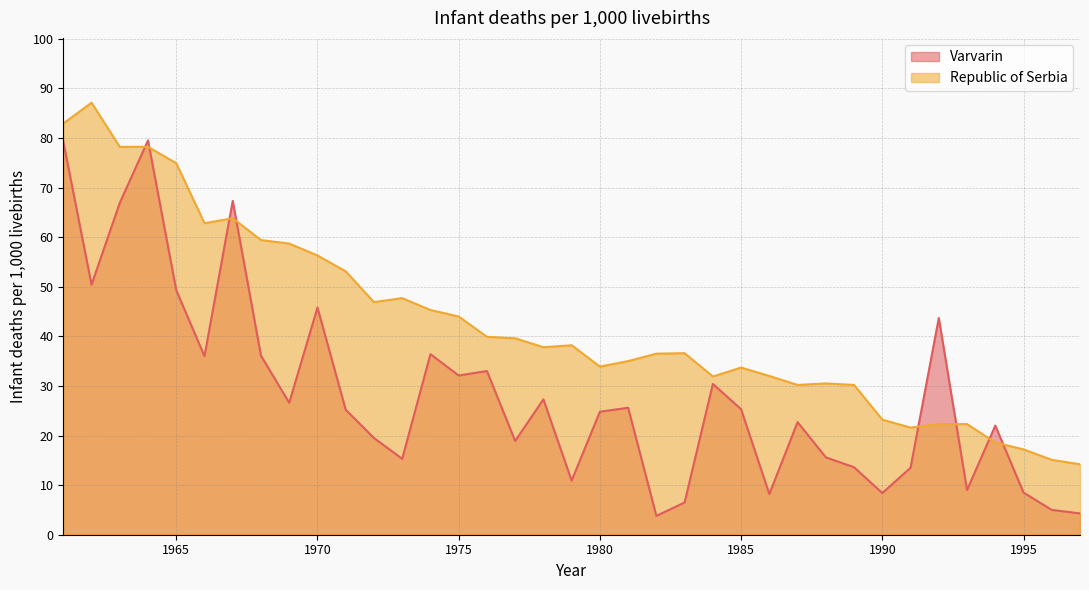

Where do Republic of Serbia and Varvarin first cross each other?

1963 and 1964